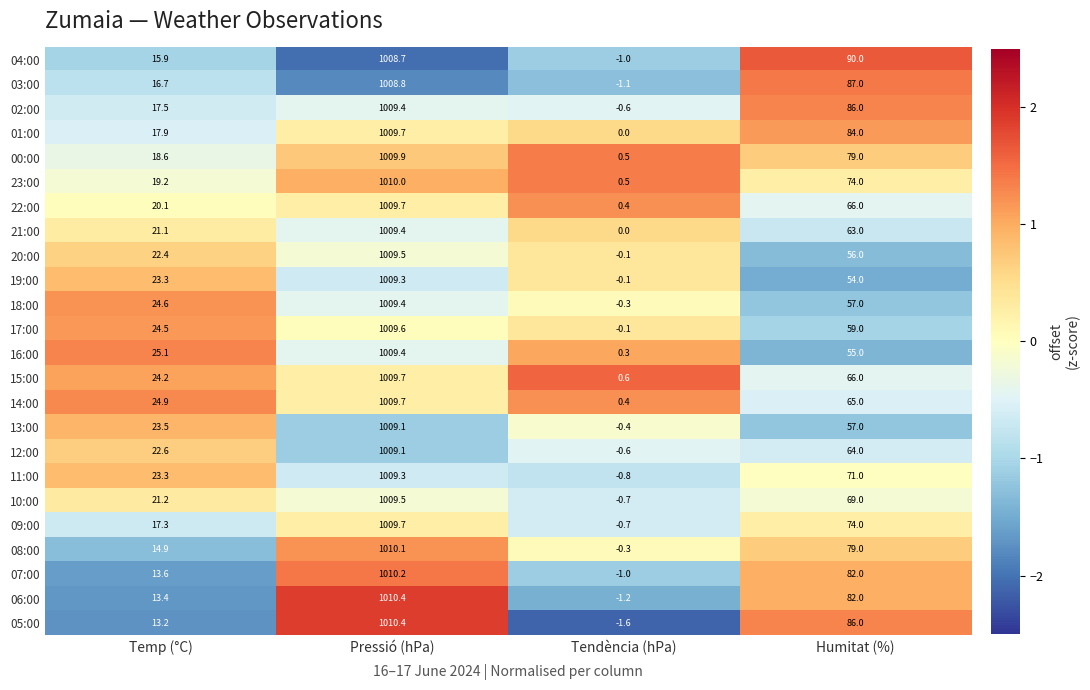

List the labels in order of 20:00 value, largest first.

Pressió (hPa), Humitat (%), Temp (°C), Tendència (hPa)